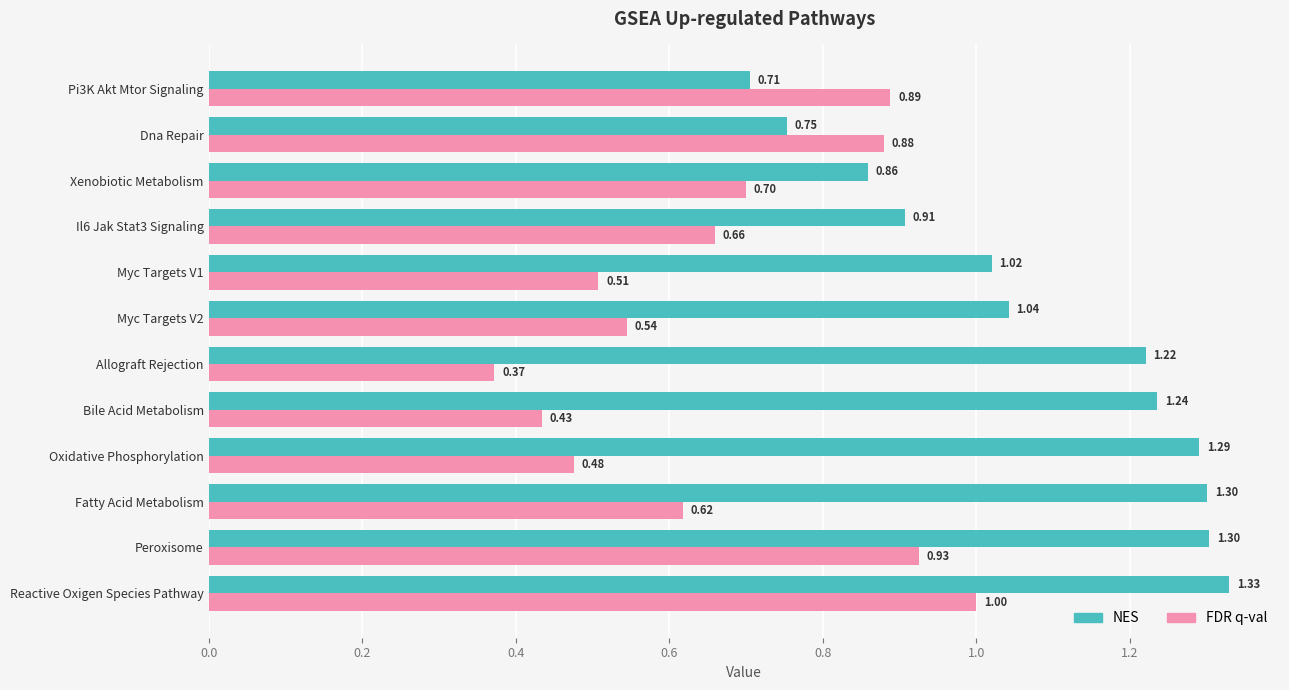

List the series in order of their overall mean, lowest first.

FDR q-val, NES